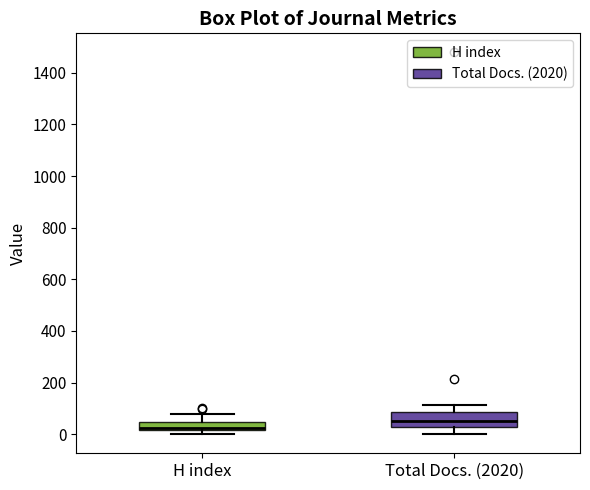

Reading left to right, transcribe this box plot: for each box, give where its median line is, the range the box spans, and where its two whiskers end, as read against the y-axis. The values are not printed on the chart, so give them approximately, as read against the axis.

H index: median 20 (just above the box's lower edge), box 20 to 40, whiskers 0 to 80
Total Docs. (2020): median 60, box 20 to 80, whiskers 0 to 120